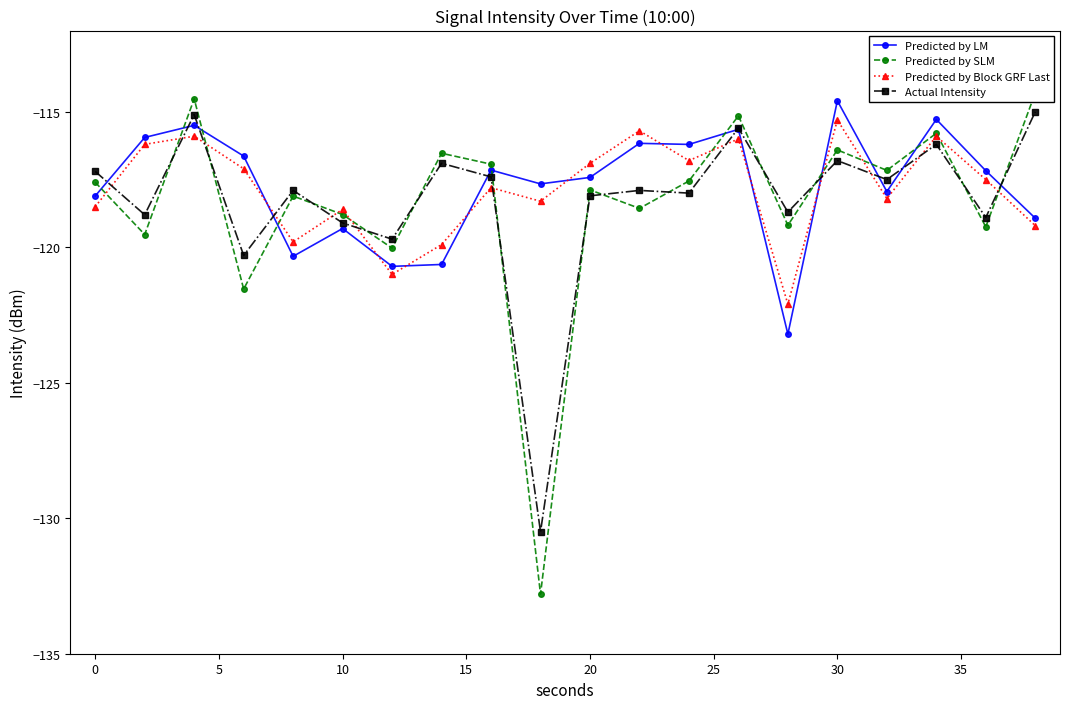

True or false: Actual Intensity has a value of -39.5 at 20.

False